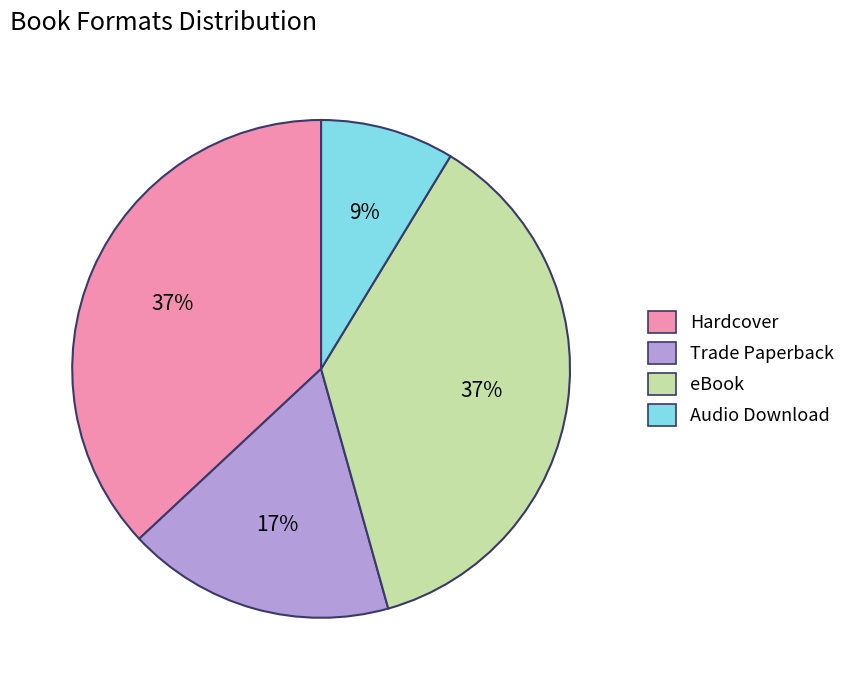

To the nearest percent, what portion does Hardcover represent?

37%